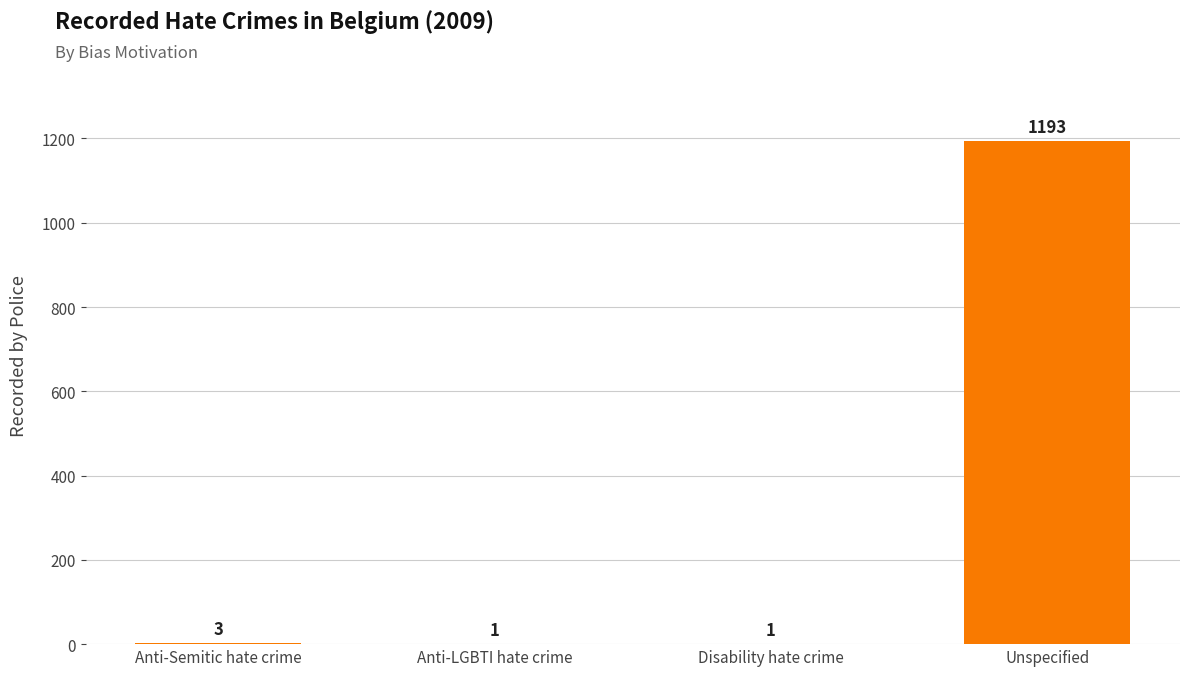

What is the sum of the values at Unspecified and Anti-LGBTI hate crime?

1194